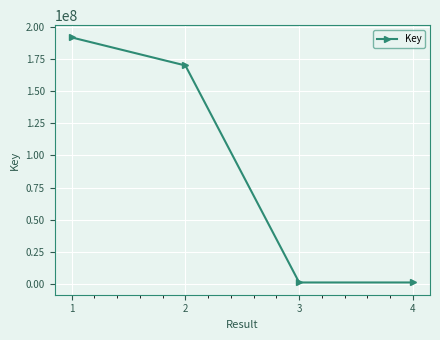

How many values are below 170038986?

2